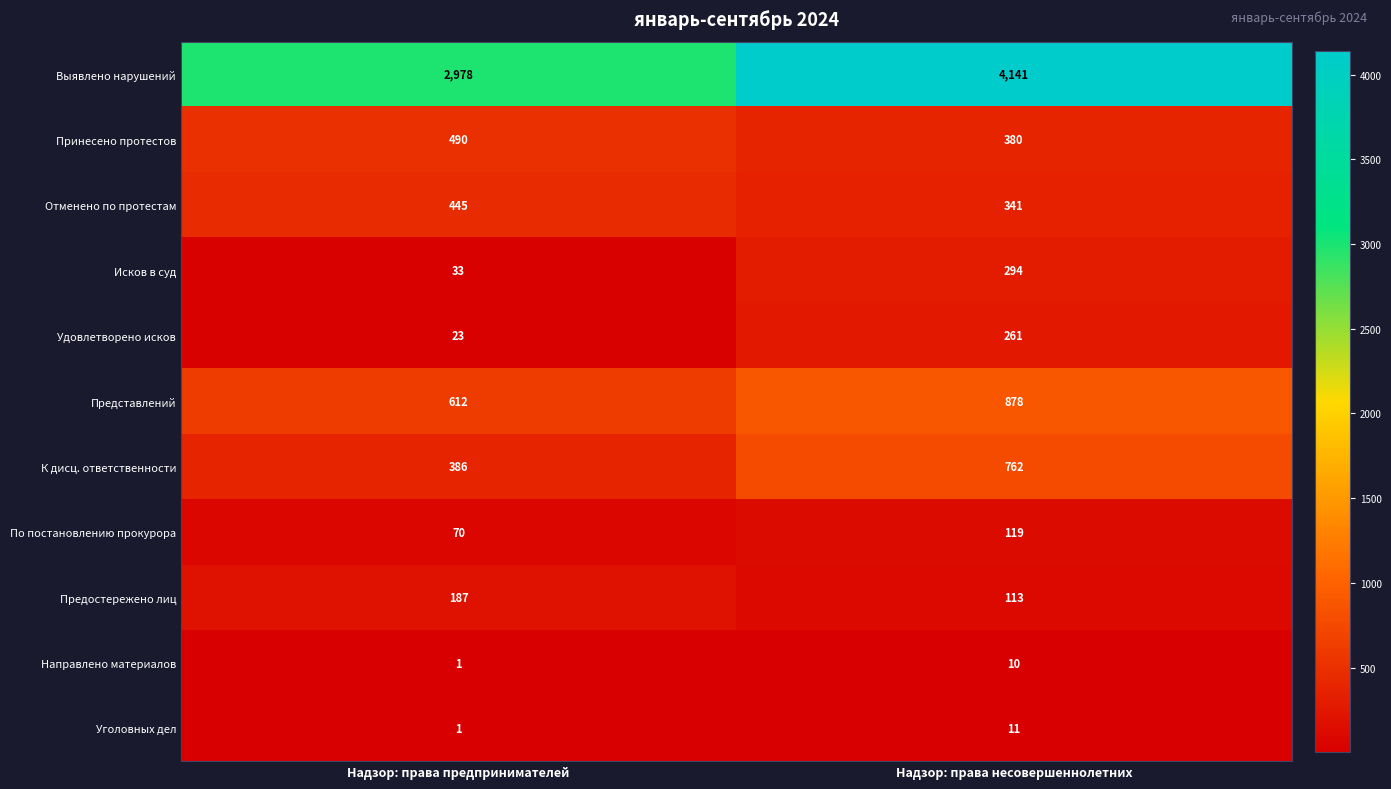

At which category does the chart reach its peak across all series?

Надзор: права несовершеннолетних